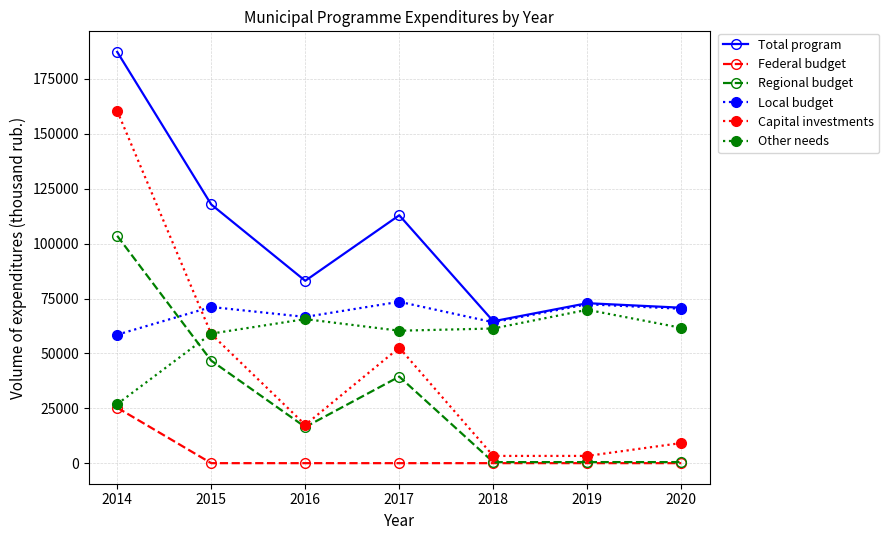

The value of Capital investments at 2014 is 160436.3. True or false?

True